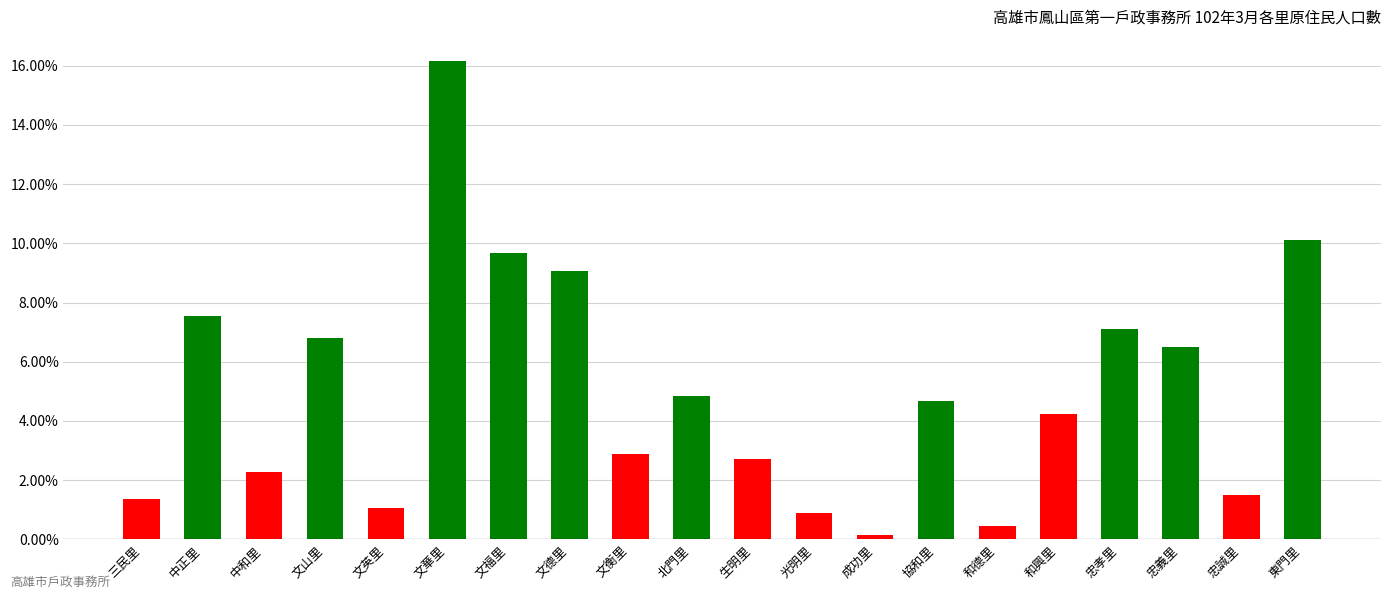

Rank the categories by value from highest to lowest.

文華里, 東門里, 文福里, 文德里, 中正里, 忠孝里, 文山里, 忠義里, 北門里, 協和里, 和興里, 文衡里, 生明里, 中和里, 忠誠里, 三民里, 文英里, 光明里, 和德里, 成功里